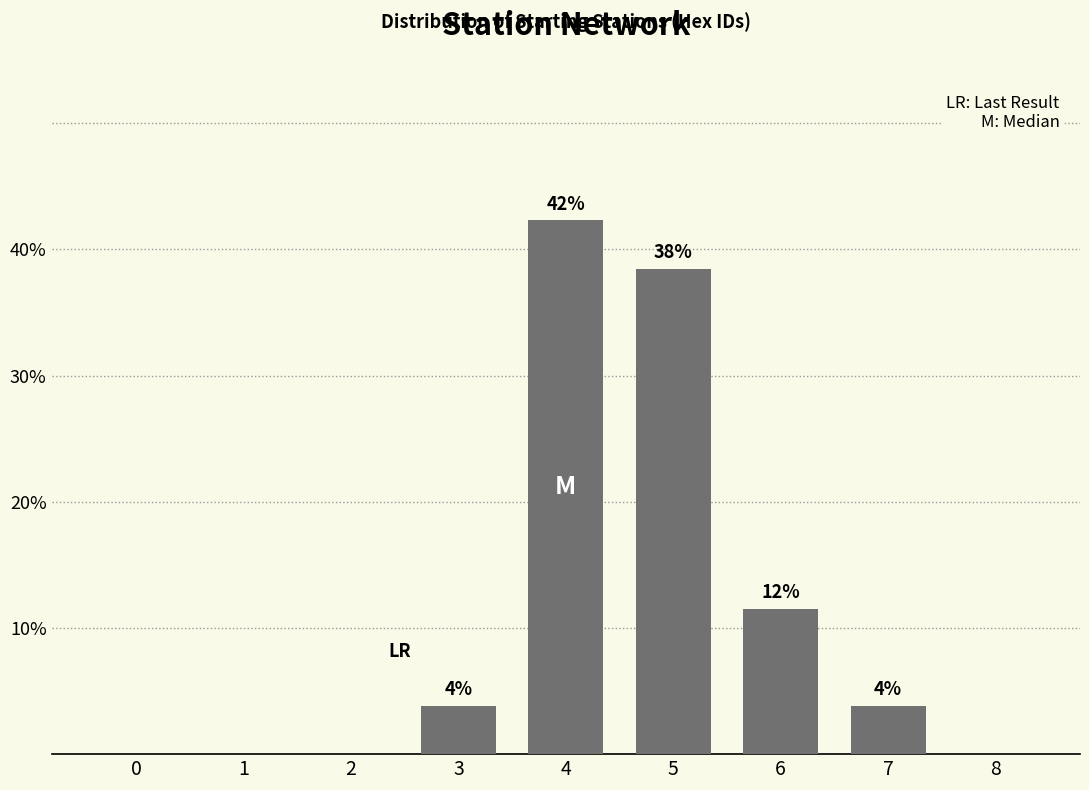

Are the bars horizontal?

No